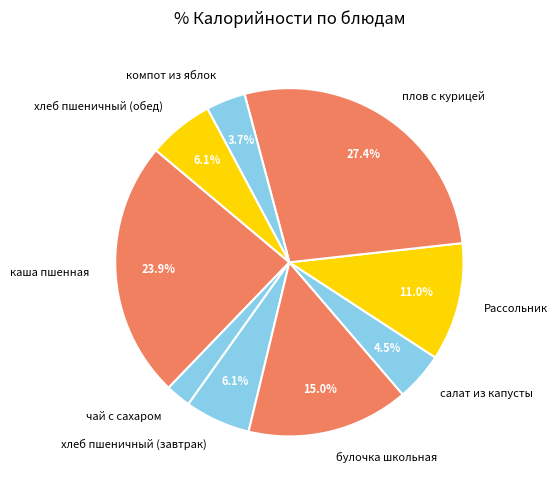

True or false: компот из яблок accounts for 4% of the total.

True